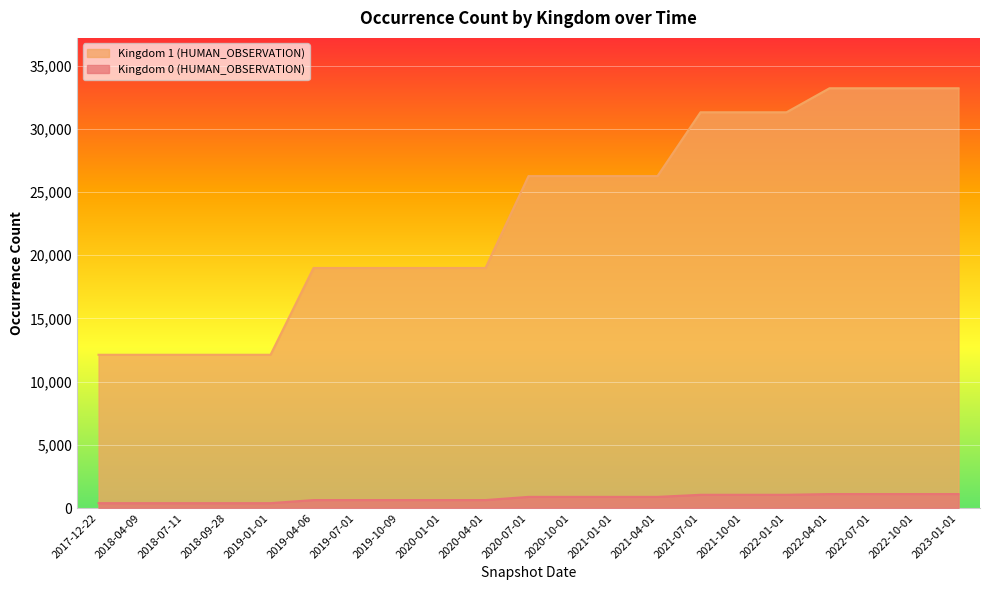

Which series has the largest range (max minus min)?

Kingdom 1 (HUMAN_OBSERVATION)